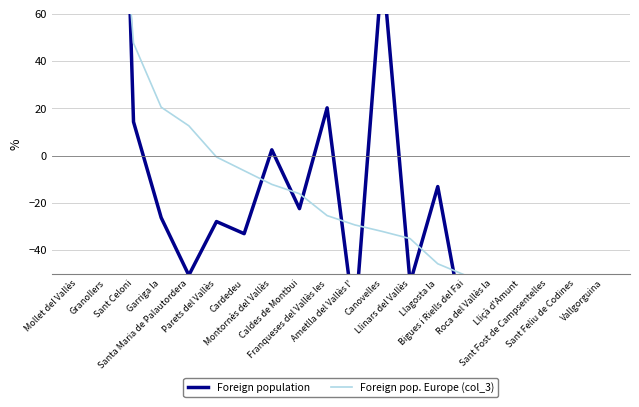

Reading left to right, what are all the values shown in this chart?

Foreign population: 236.8	395.4	14.3	-26.2	-50.6	-27.9	-33.0	2.5	-22.4	20.2	-71.1	80.5	-53.9	-13.1	-76.3	-71.7	-72.4	-78.0	-66.3	-86.7
Foreign pop. Europe (col_3): 260.9	195.5	47.6	20.5	12.6	-0.6	-6.4	-12.2	-16.1	-25.4	-29.3	-32.1	-35.1	-45.8	-50.6	-52.7	-53.6	-54.6	-59.4	-63.4